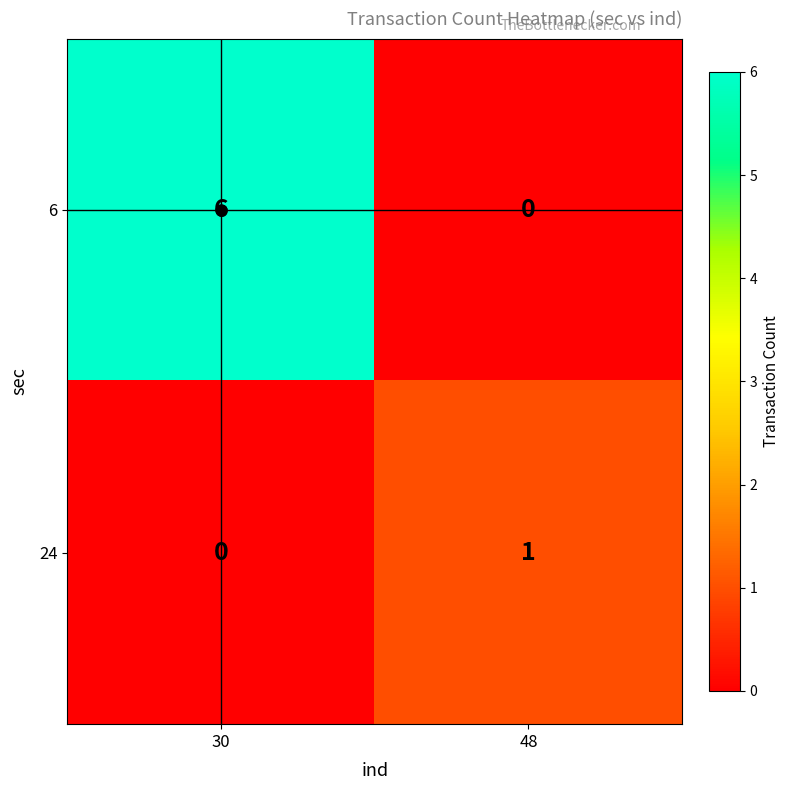

Is it true that 6 equals 4 at 48?

False